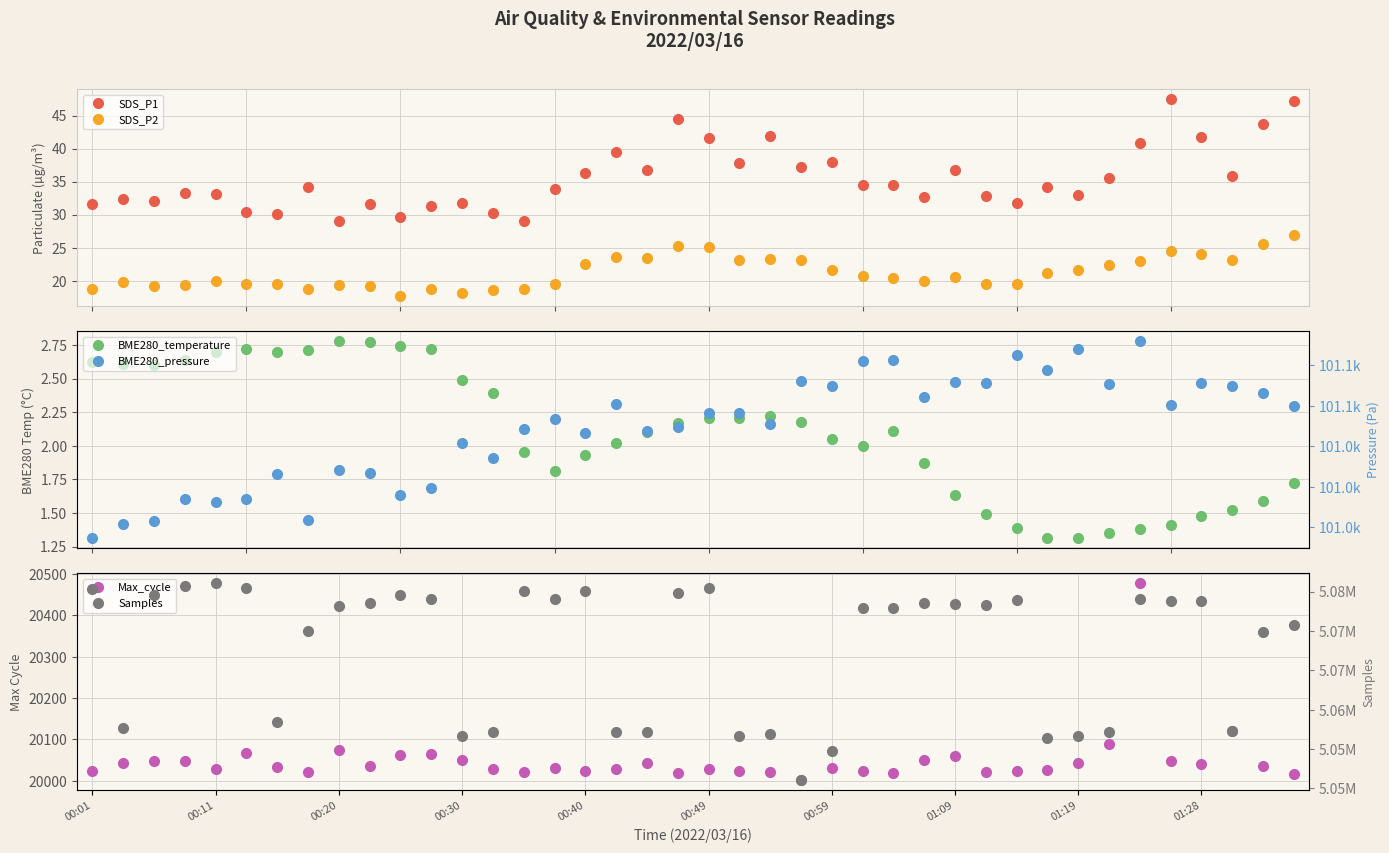

What is the highest value of the SDS_P2 series?

26.9